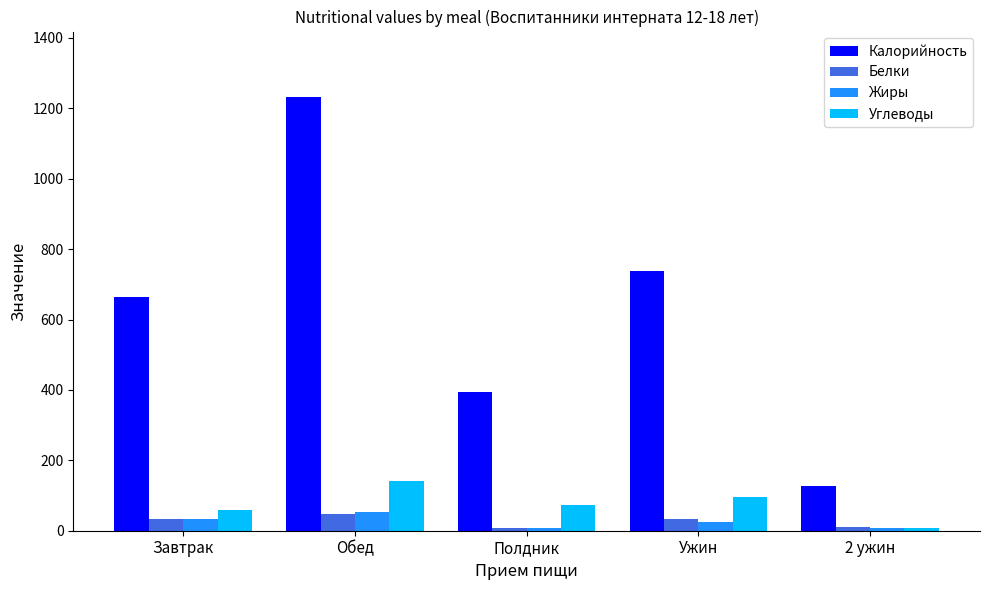

What is the greatest value displayed?

1233.3